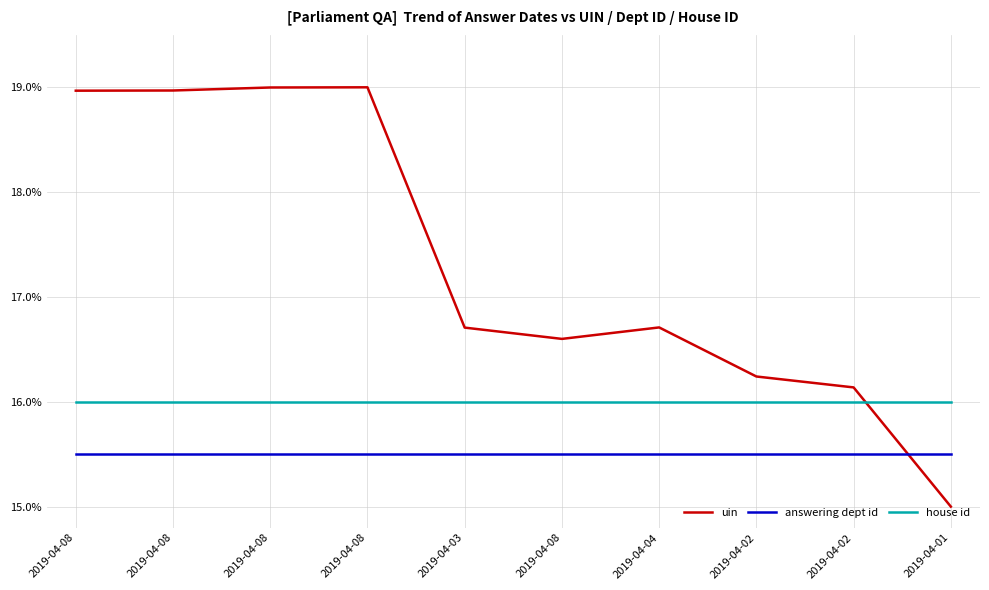

Which has a higher value, 2019-04-01 or 2019-04-04?

2019-04-04